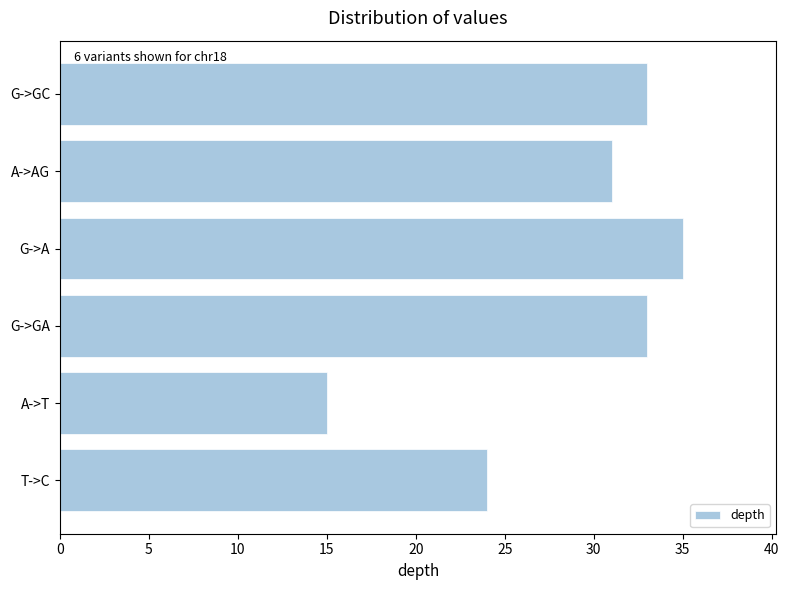

Reading bottom to top, what are all the values shown in this chart?

24	15	33	35	31	33